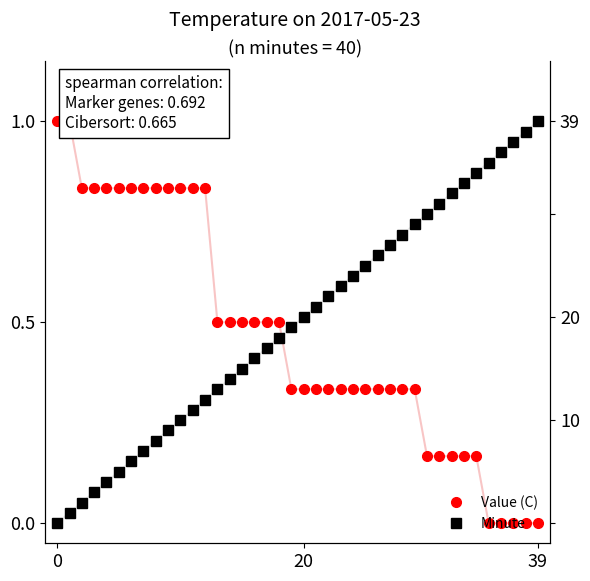

Is the value of Value (C) at 11 greater than the value of Minute at 37?

No